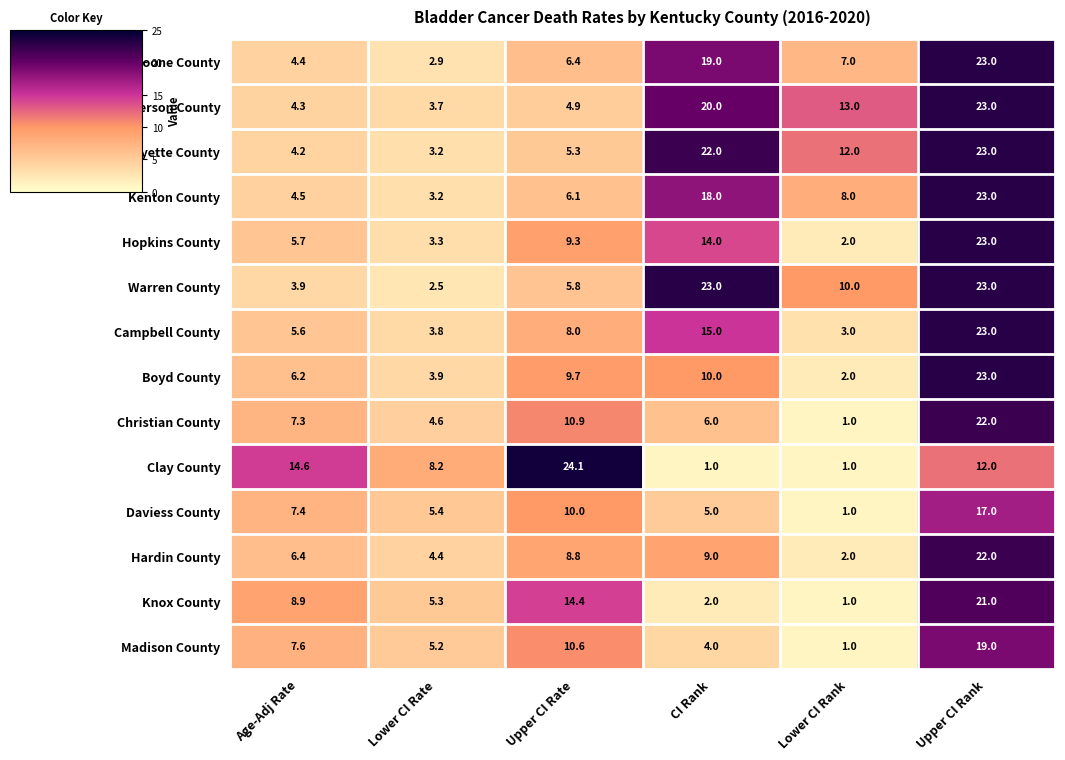

True or false: Clay County has a value of 19.0 at Age-Adj Rate.

False